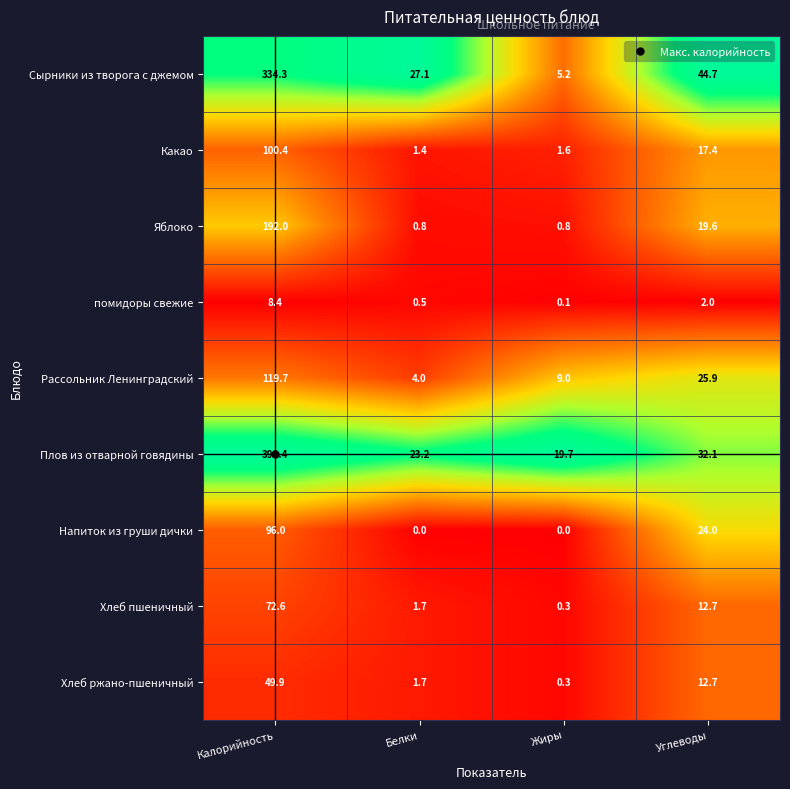

List the labels in order of помидоры свежие value, smallest first.

Жиры, Белки, Углеводы, Калорийность